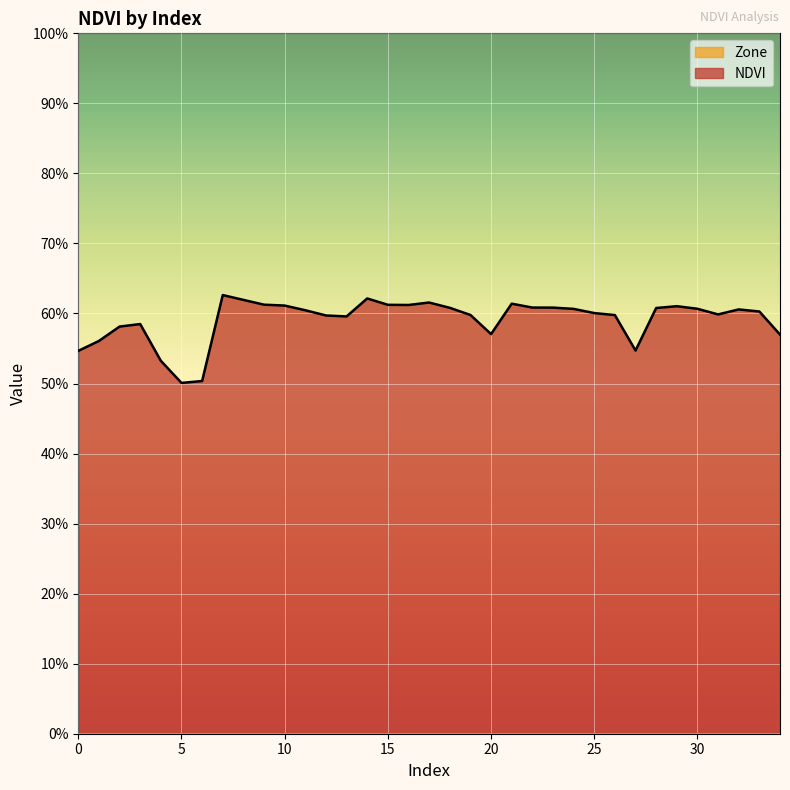

What is the minimum value shown in the chart?

0.5